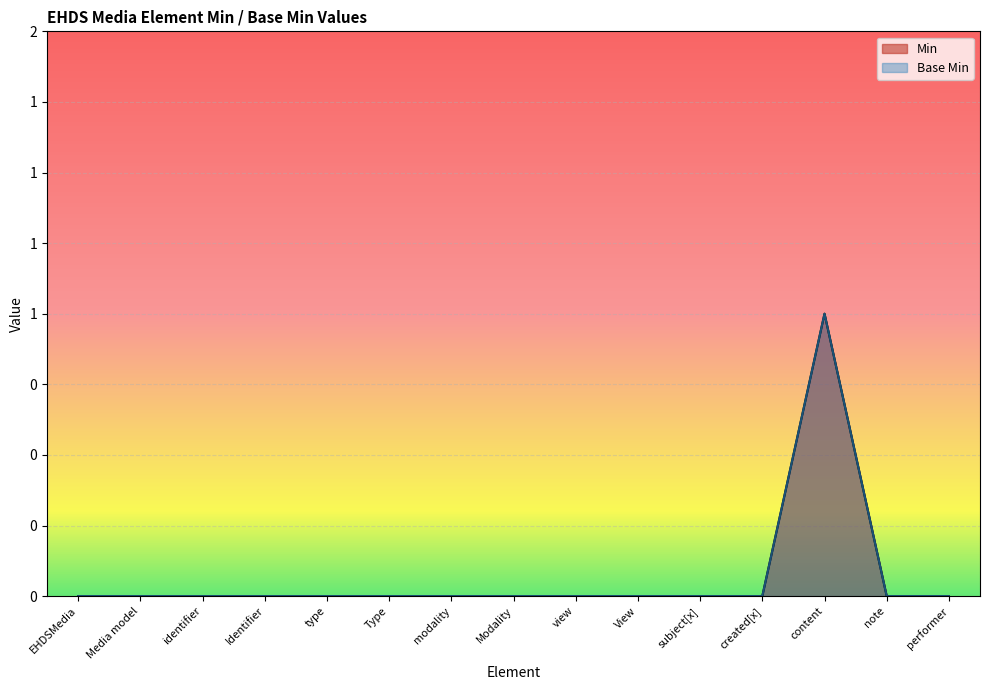

Reading right to left, what are all the values shown in this chart?

Min: 0	0	1	0	0	0	0	0	0	0	0	0	0	0	0
Base Min: 0	0	1	0	0	0	0	0	0	0	0	0	0	0	0